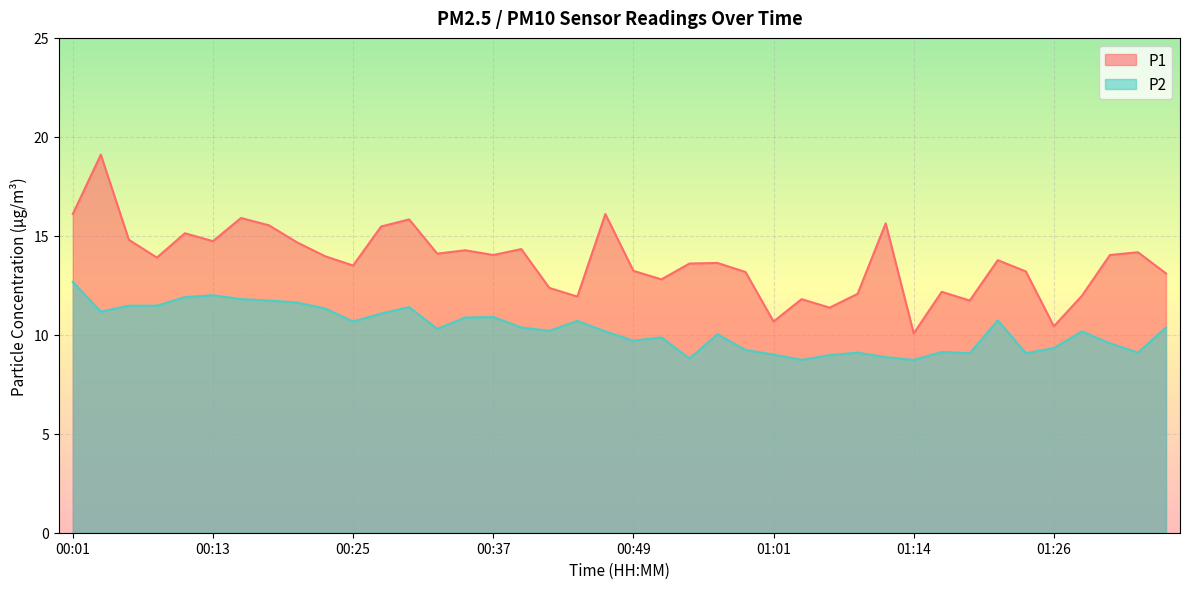

True or false: P2 and P1 cross at least once.

False